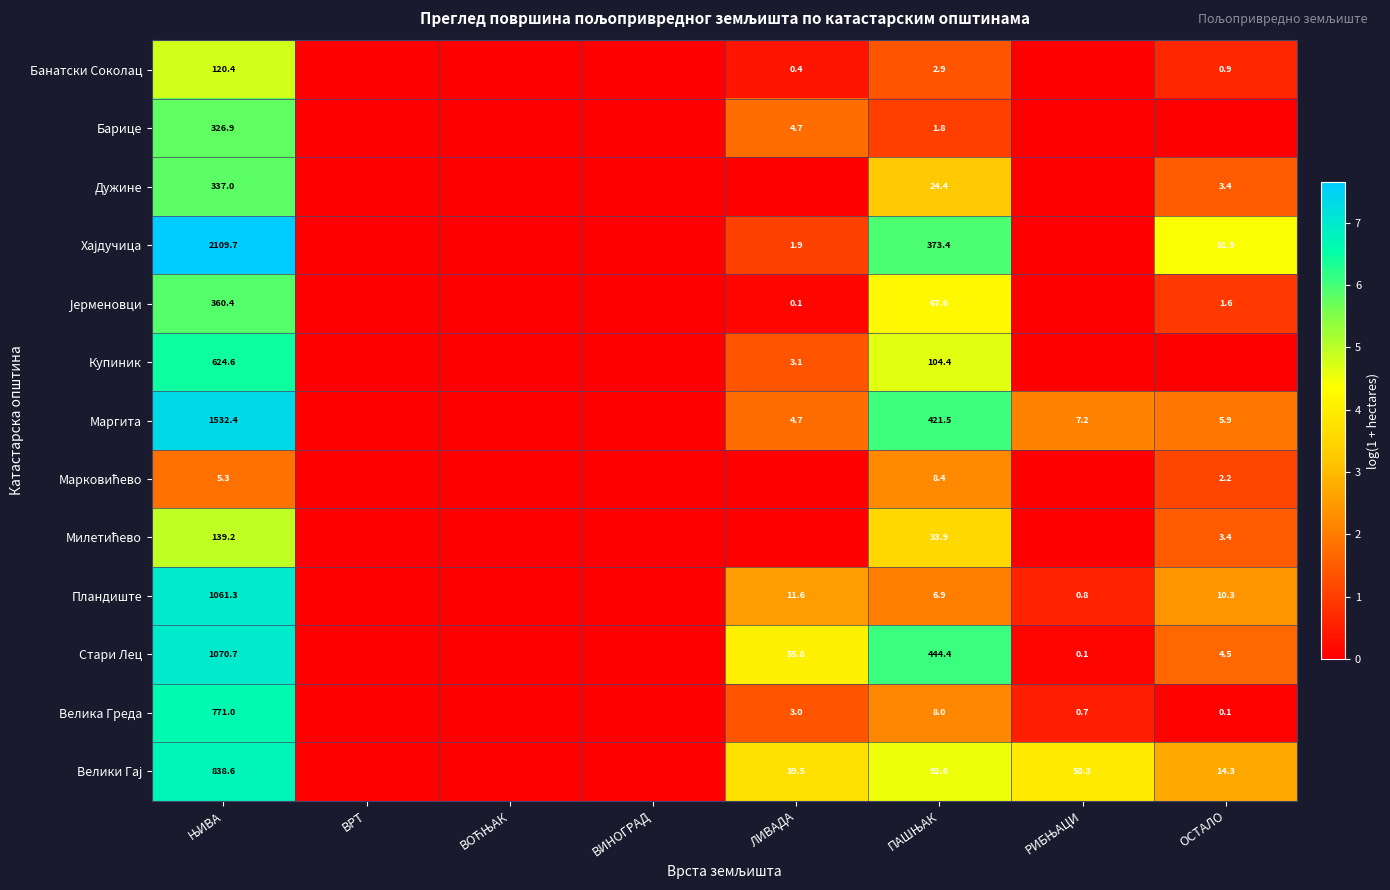

What is the maximum value shown in the chart?

7.7